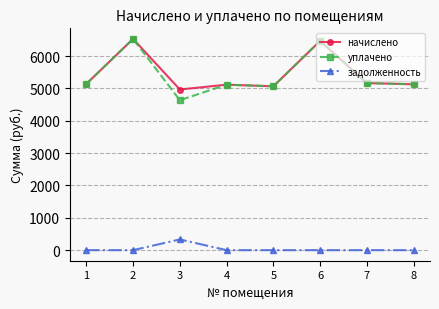

What is the difference between the maximum and second lowest values in the задолженность series?

331.2